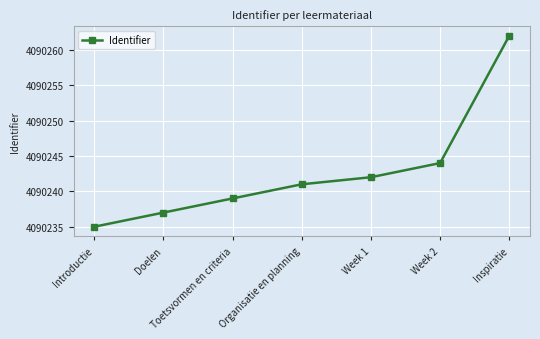

Rank the categories by value from highest to lowest.

Inspiratie, Week 2, Week 1, Organisatie en planning, Toetsvormen en criteria, Doelen, Introductie